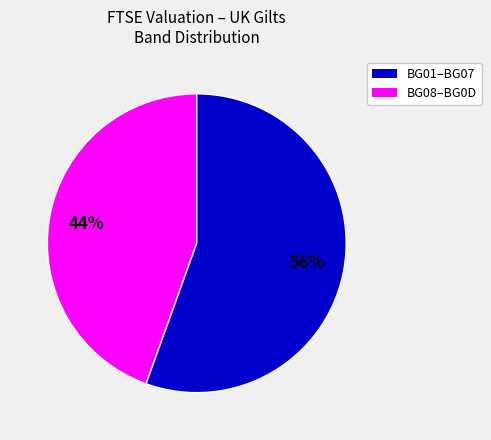

Does any single category account for the majority?

Yes